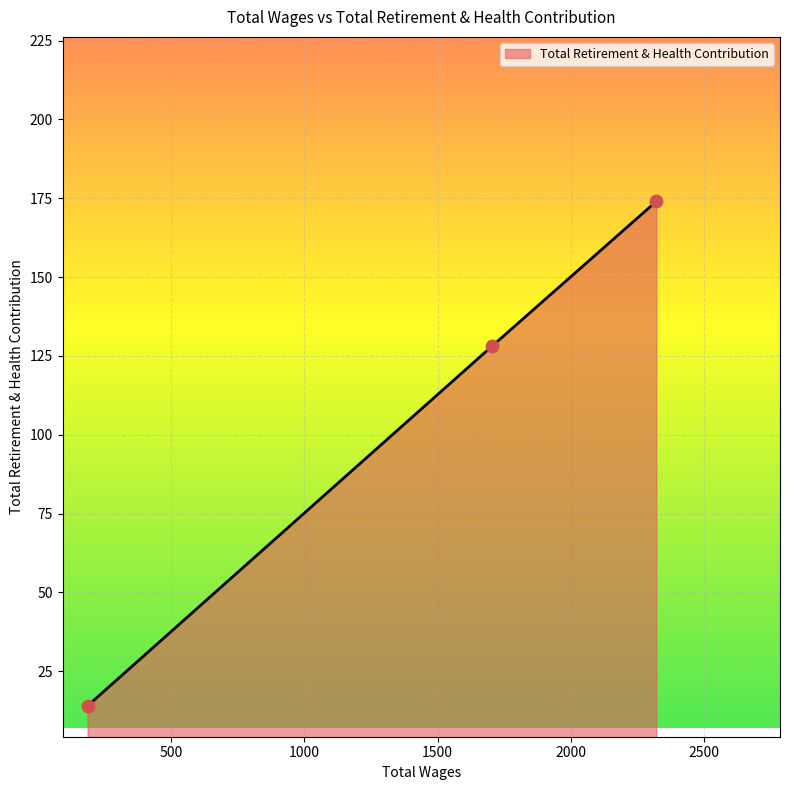

What is the maximum value shown in the chart?

174